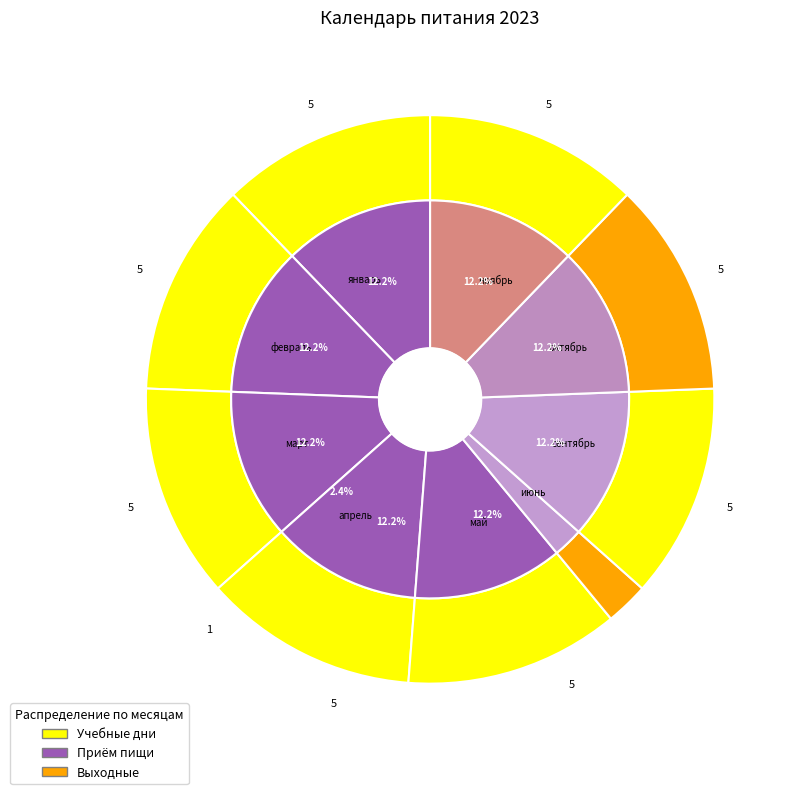

Rank the categories by value from lowest to highest.

июнь, январь, февраль, март, апрель, май, сентябрь, октябрь, ноябрь